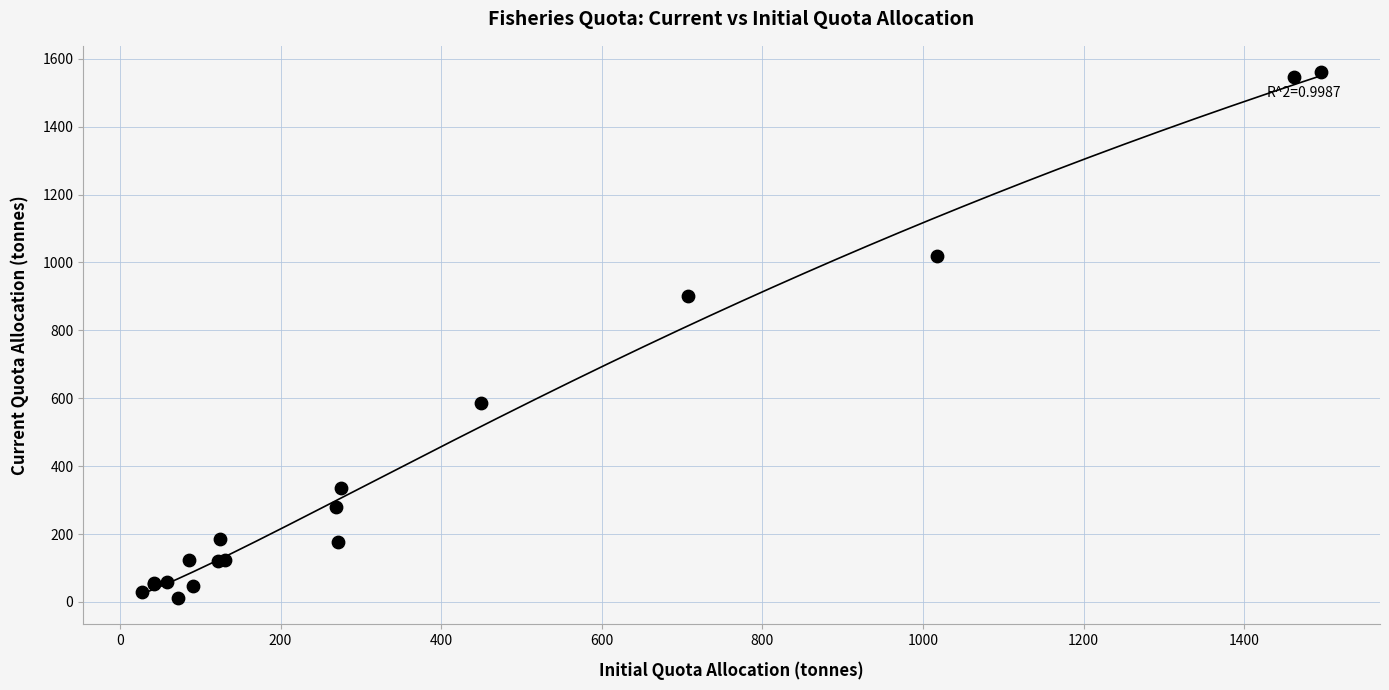

What Y value in the scatter plot is closest to 786?

902.4